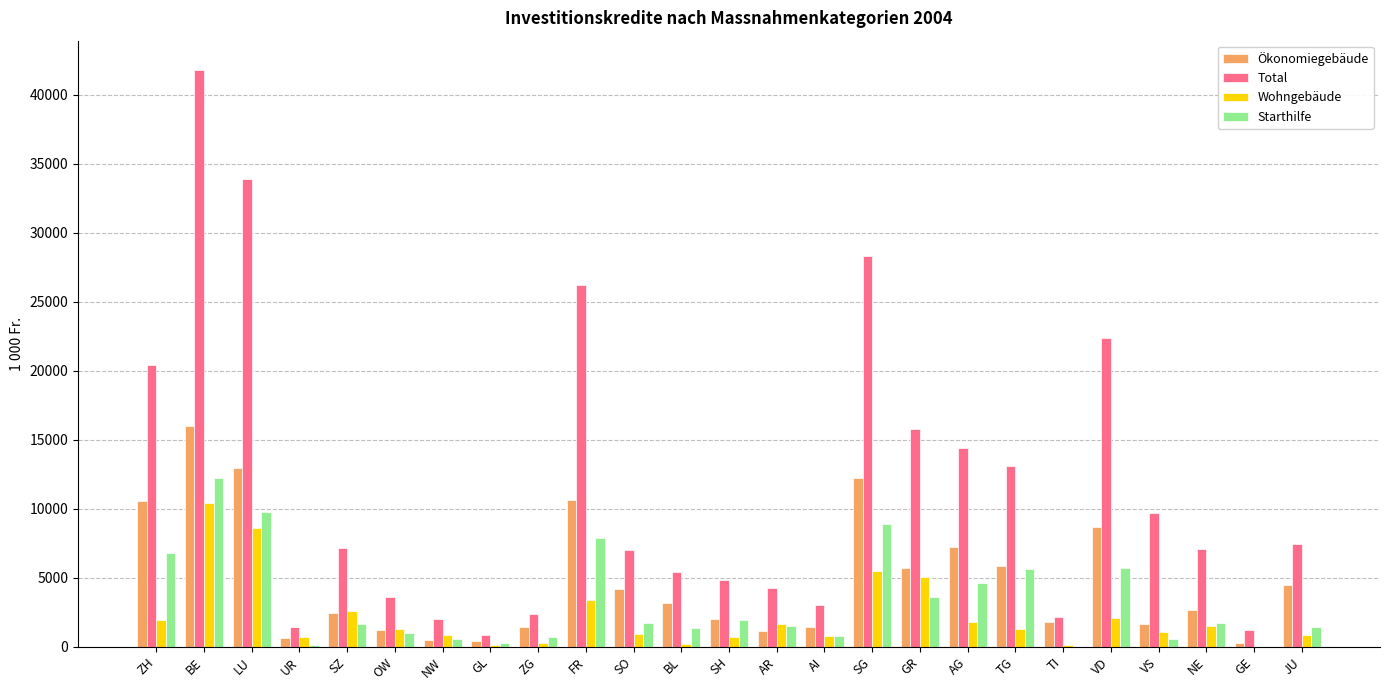

Between ZH and GE, which series saw the biggest shift?

Total